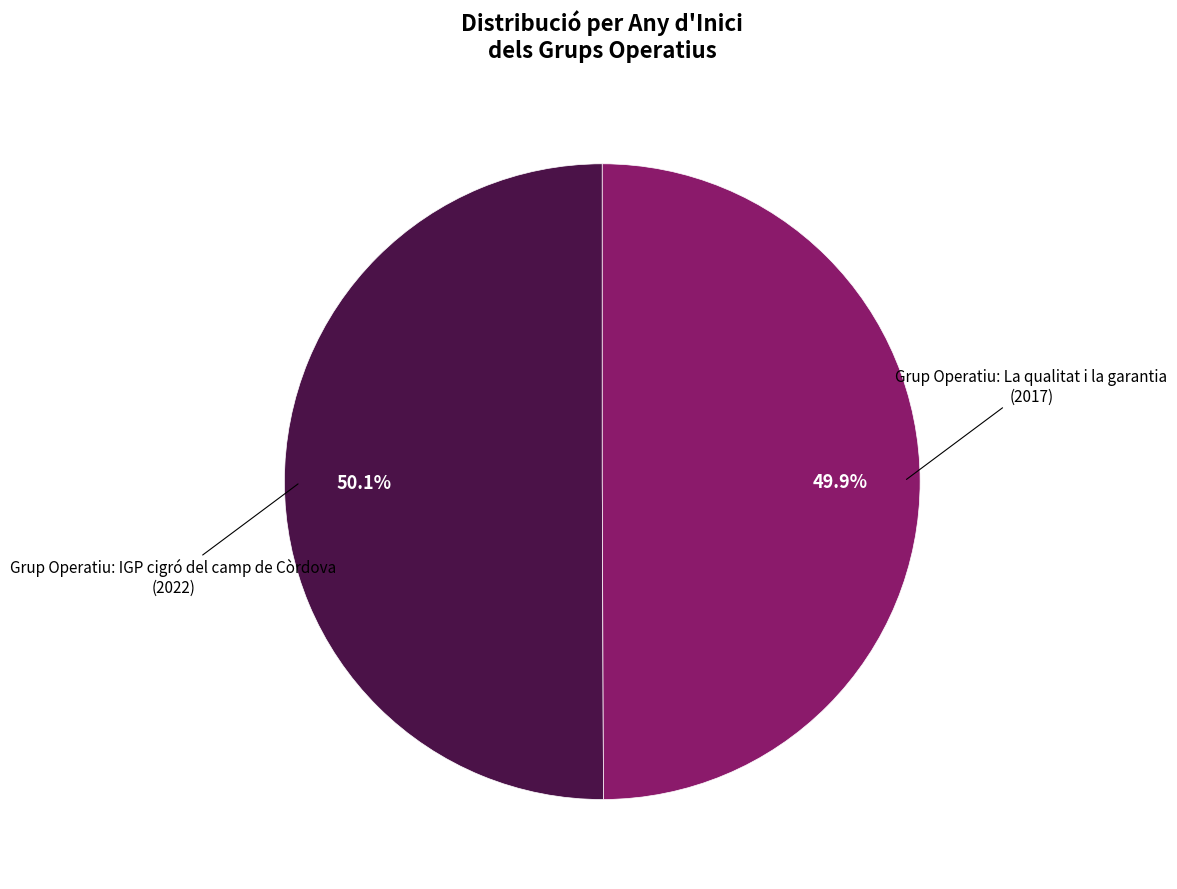

Is there a majority slice in this chart?

Yes